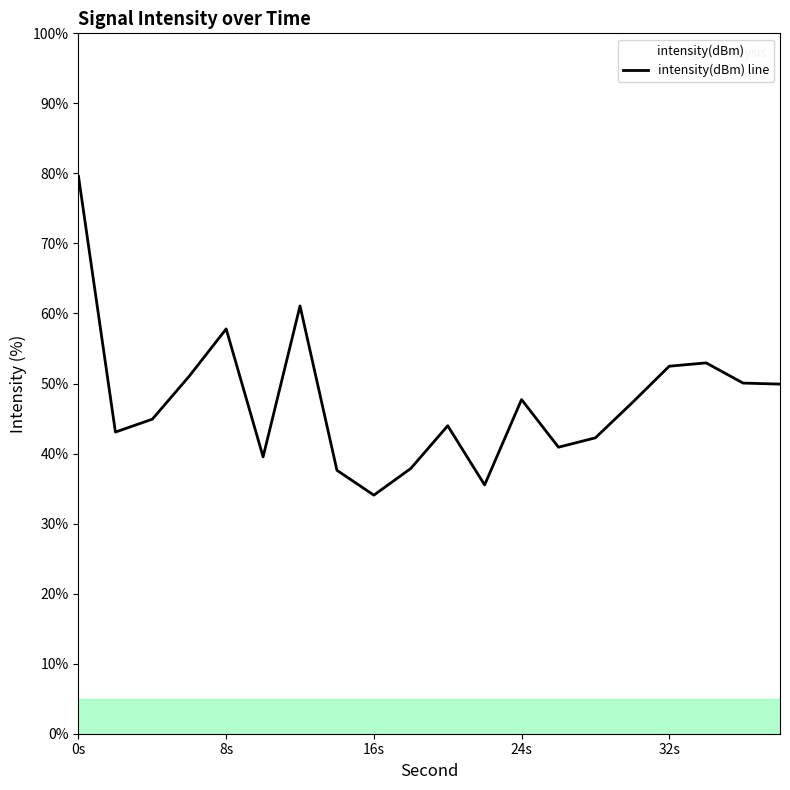

What is the greatest value displayed?

79.6